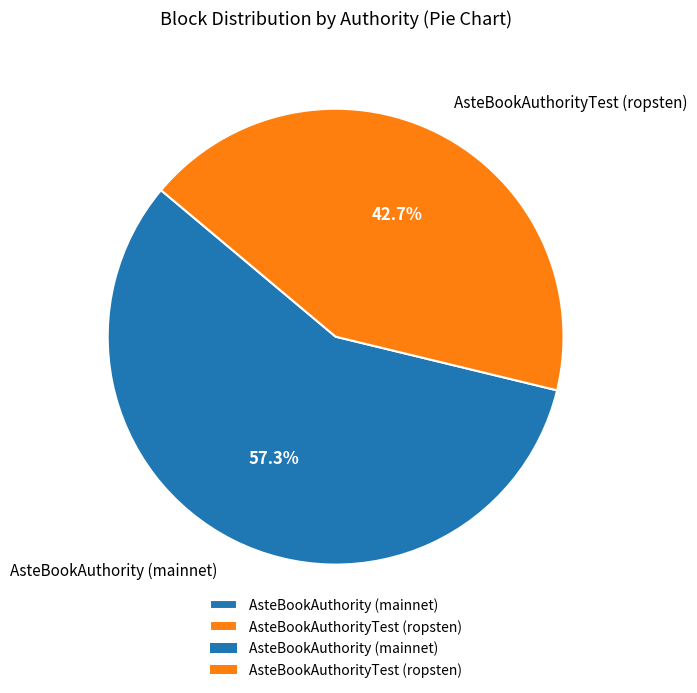

Which category has the smallest portion of the pie?

AsteBookAuthorityTest (ropsten)